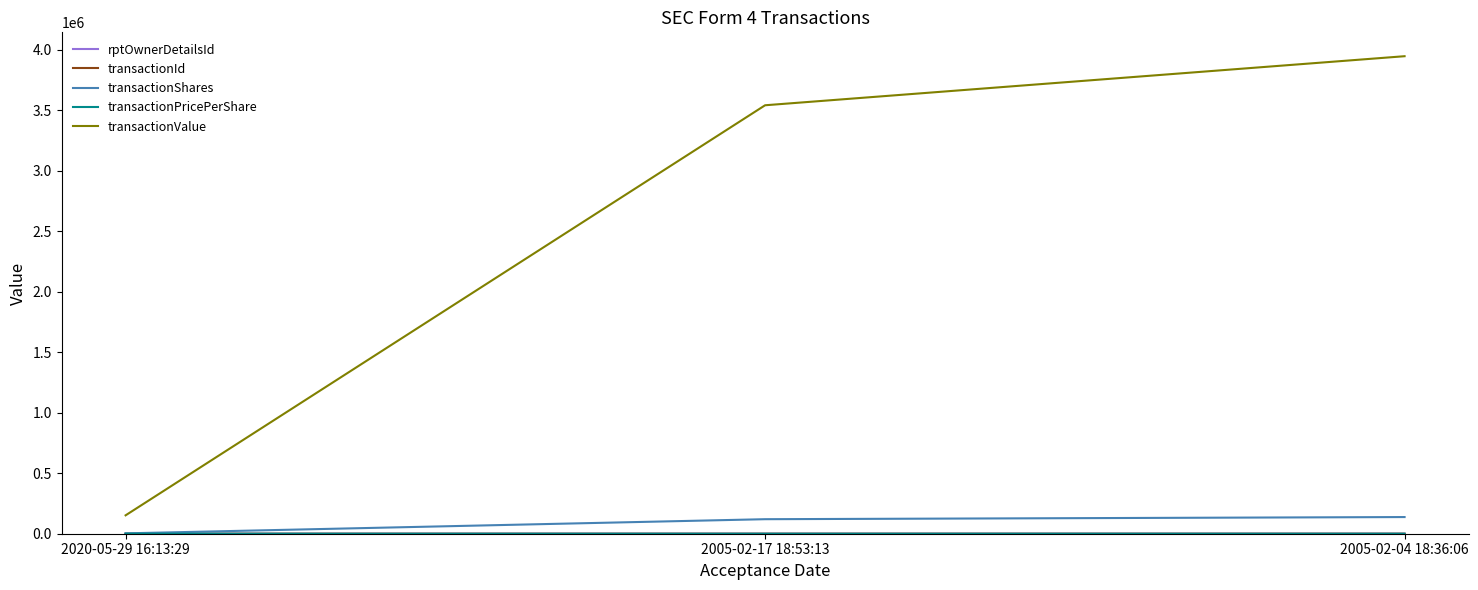

What is the greatest value displayed?

3945312.0